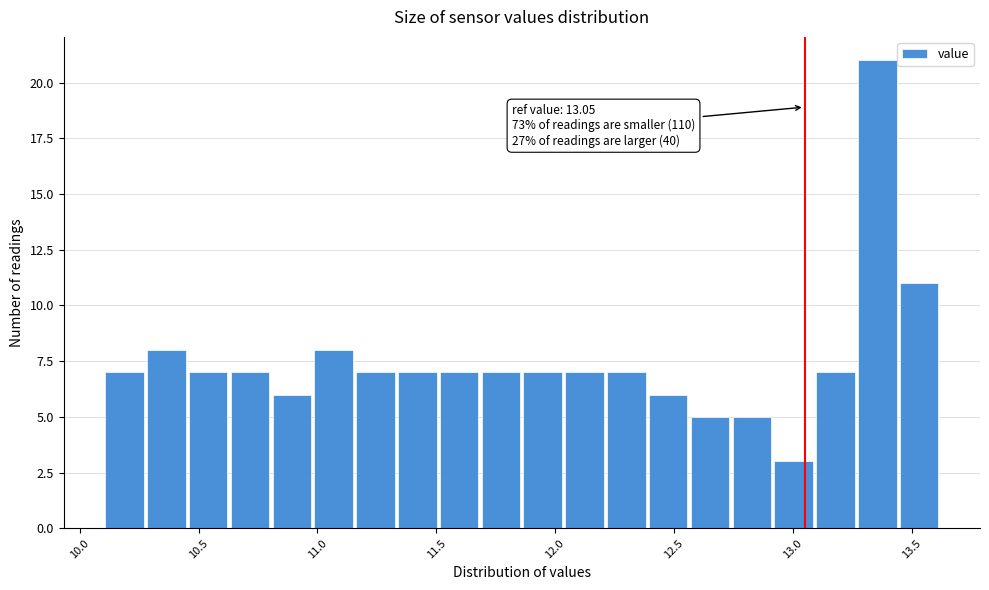

Read against the x-axis, roughly where is the centre of the tallest bar?

13.35